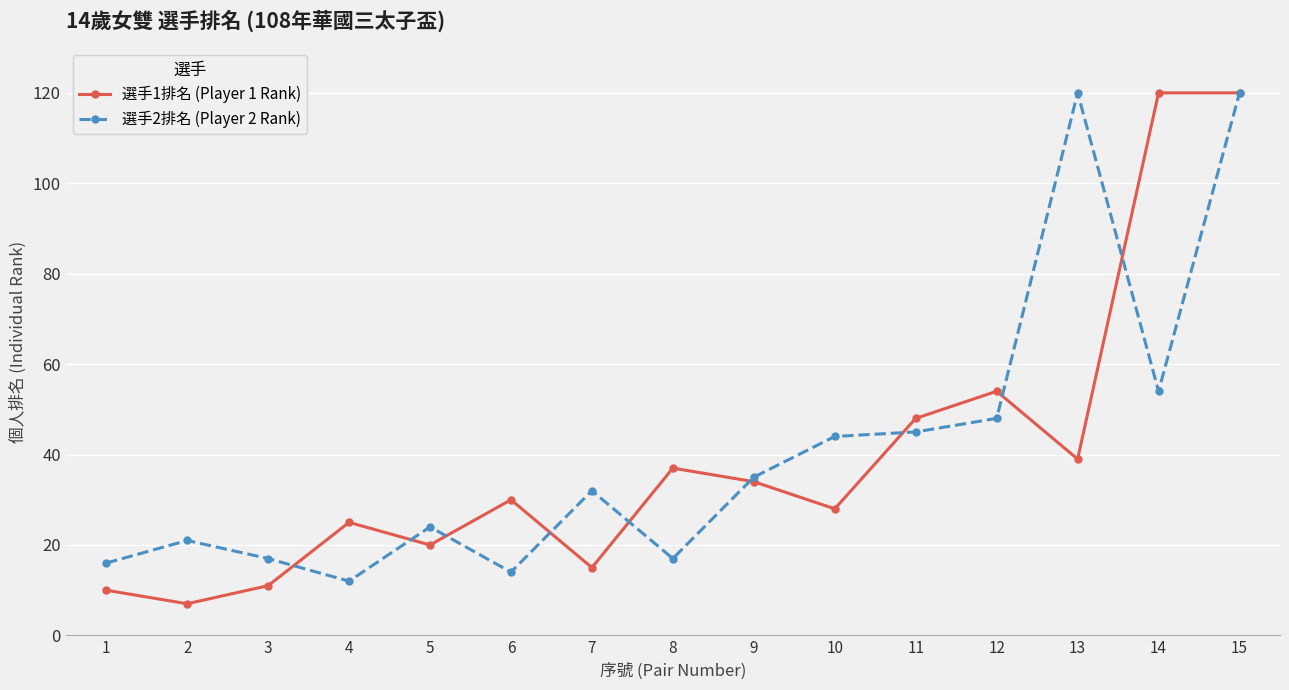

What value does the 選手1排名 (Player 1 Rank) series have at 3, to the nearest 5?

10